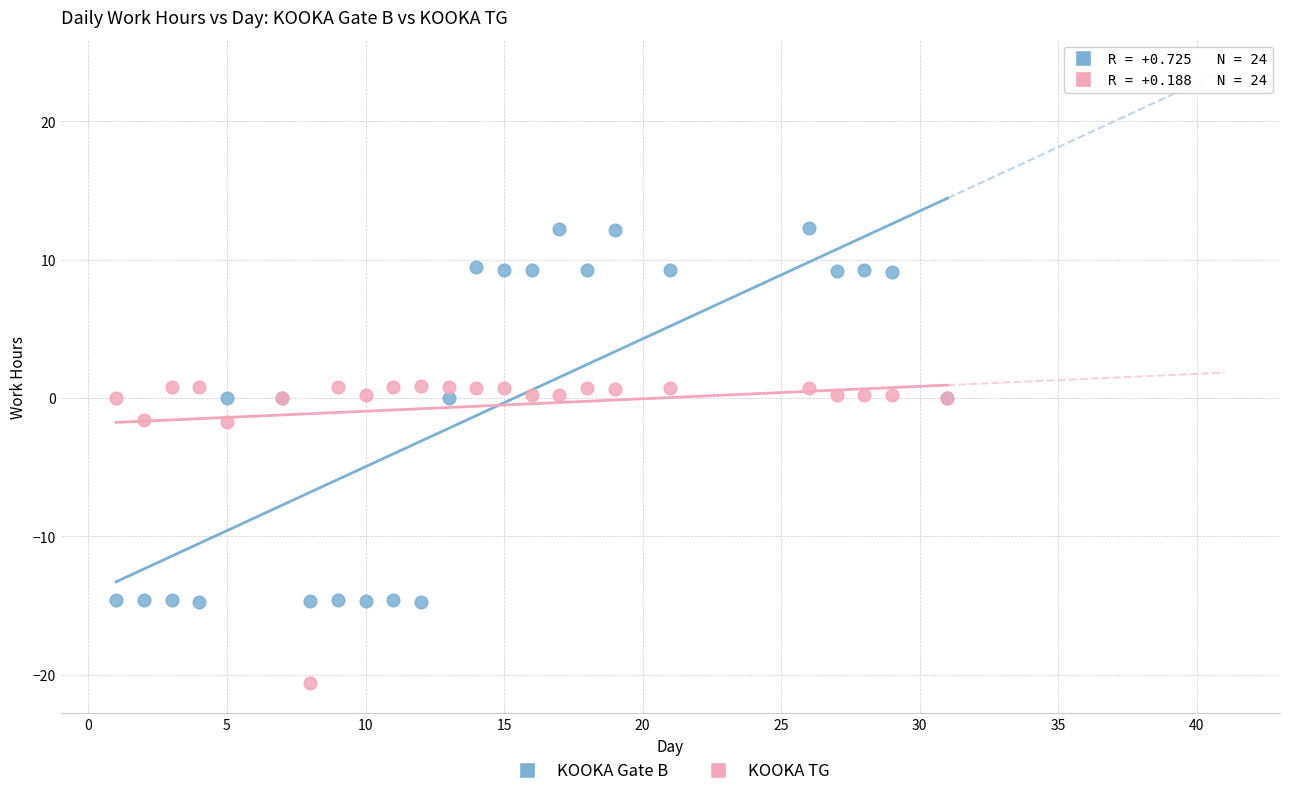

Which series reaches the minimum Y coordinate?

KOOKA TG